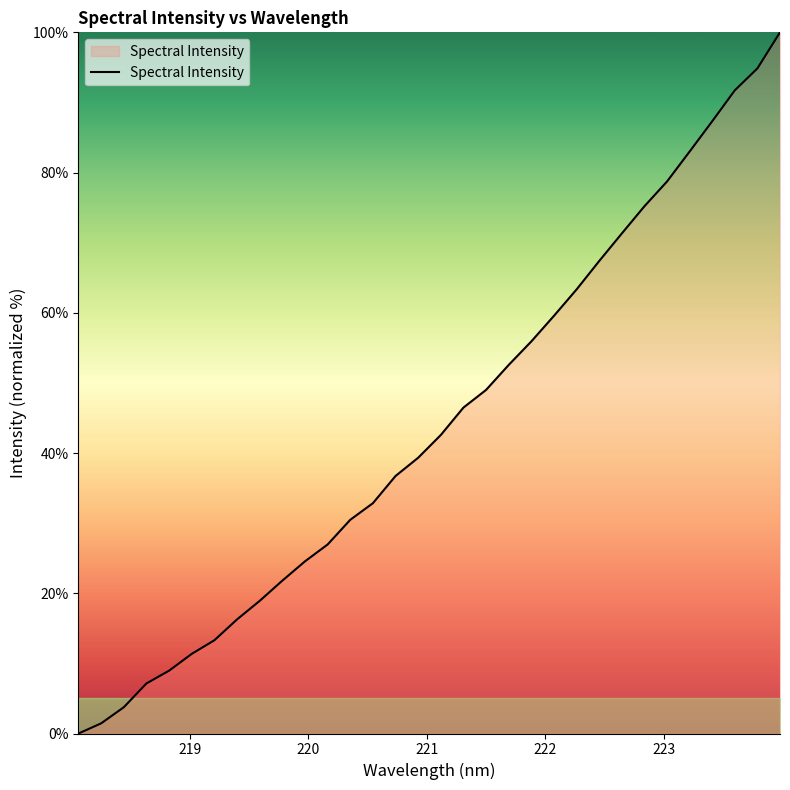

What is the difference between the maximum and minimum values?

100.0